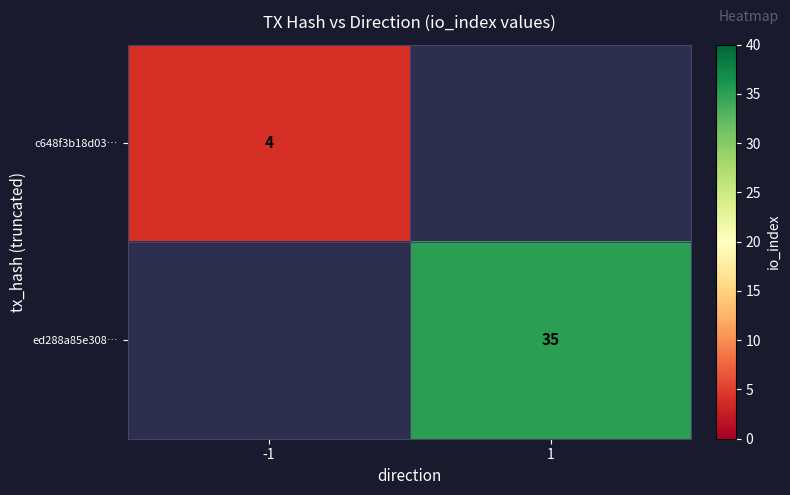

True or false: c648f3b18d03… has a value of 6 at -1.

False